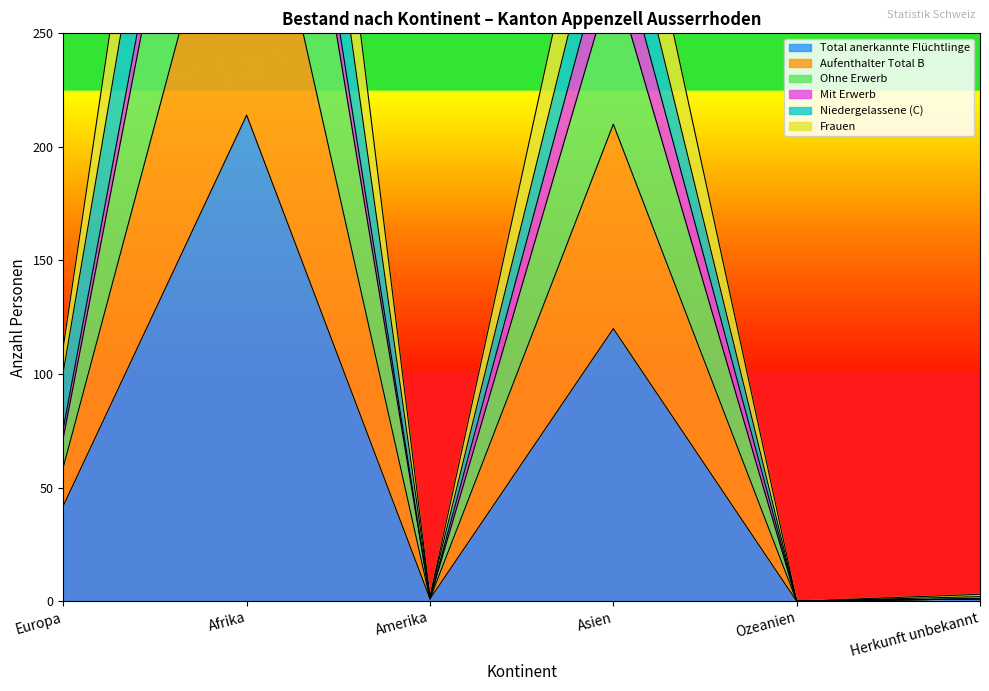

The Total anerkannte Flüchtlinge series shows 120 at Asien. True or false?

True